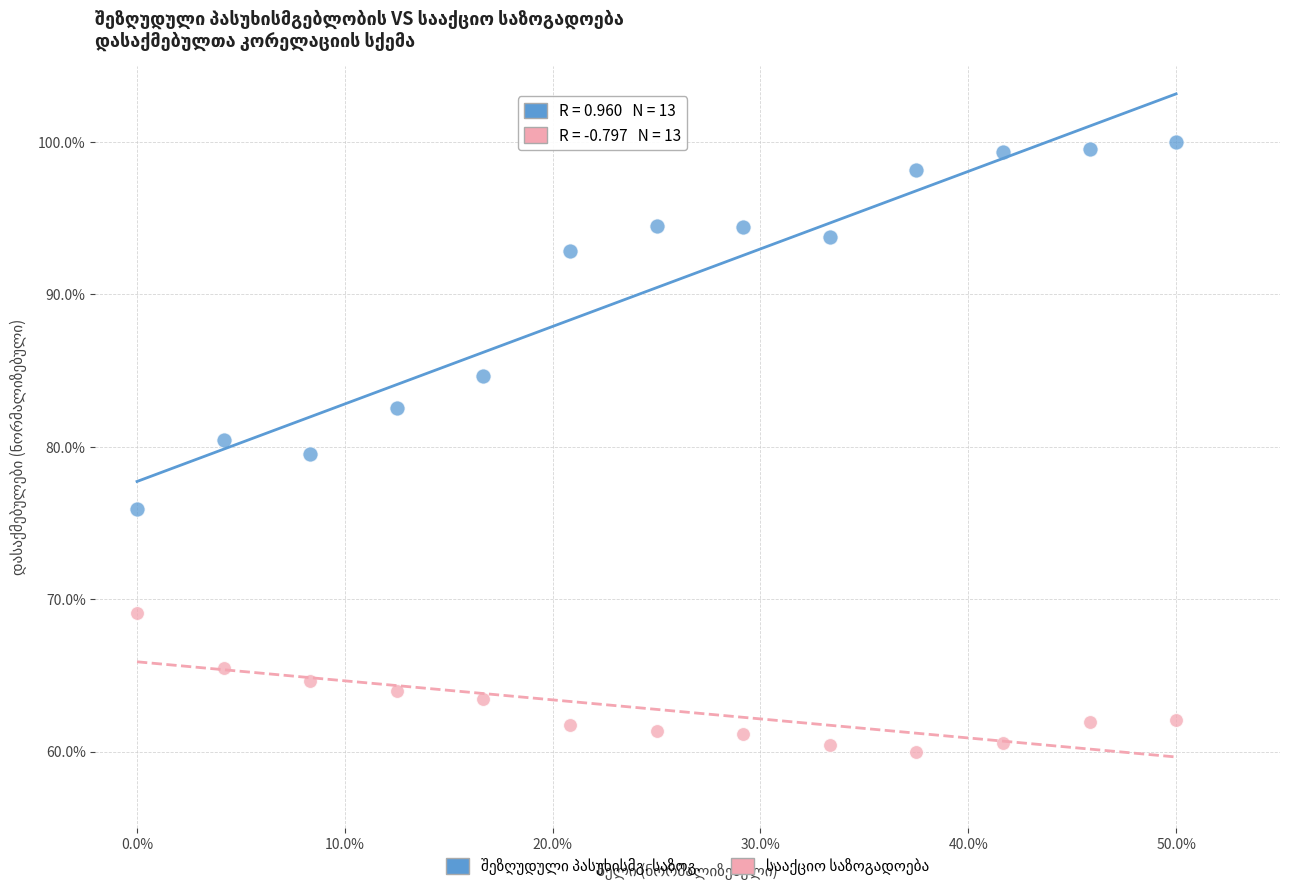

Across all data points, what is the range of Y values (max minus min)?

40.0